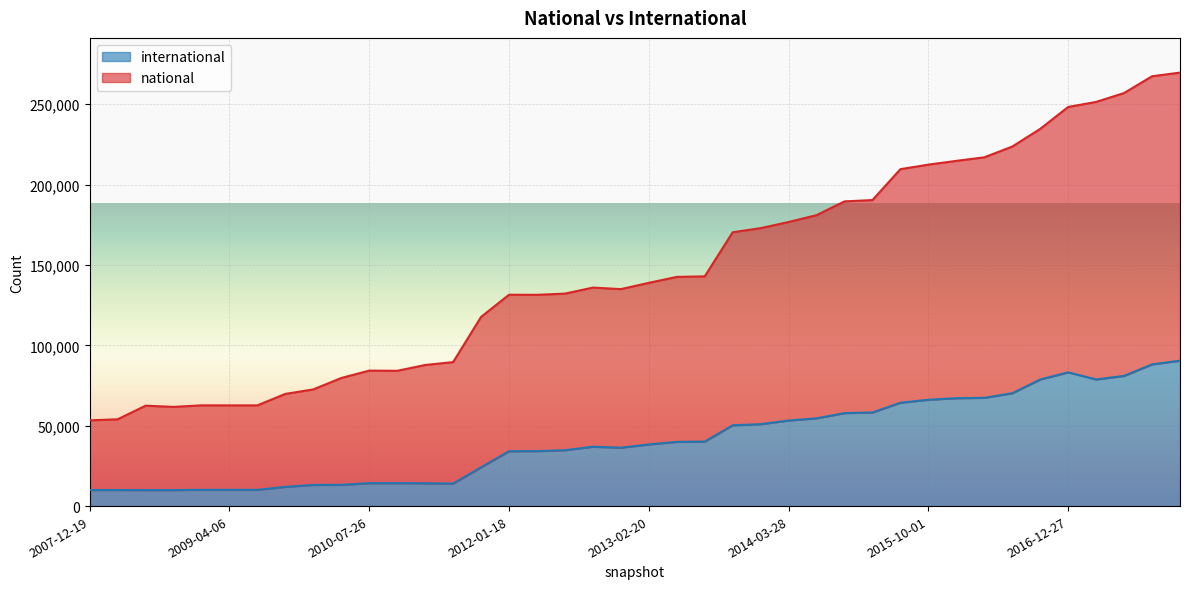

List the labels in order of national value, smallest first.

2007-12-19, 2008-04-01, 2008-10-10, 2008-06-27, 2009-04-06, 2009-06-17, 2008-12-17, 2009-09-25, 2009-12-16, 2010-04-01, 2010-11-17, 2010-07-26, 2011-02-21, 2011-06-10, 2011-09-05, 2012-03-26, 2012-01-18, 2012-07-13, 2012-12-11, 2012-10-31, 2013-02-20, 2013-05-21, 2013-07-09, 2013-09-10, 2013-12-20, 2014-03-28, 2014-09-08, 2015-01-19, 2015-04-09, 2015-07-03, 2015-10-01, 2016-01-04, 2016-04-05, 2016-07-04, 2016-10-07, 2016-12-27, 2017-04-12, 2017-07-24, 2017-10-12, 2017-12-22